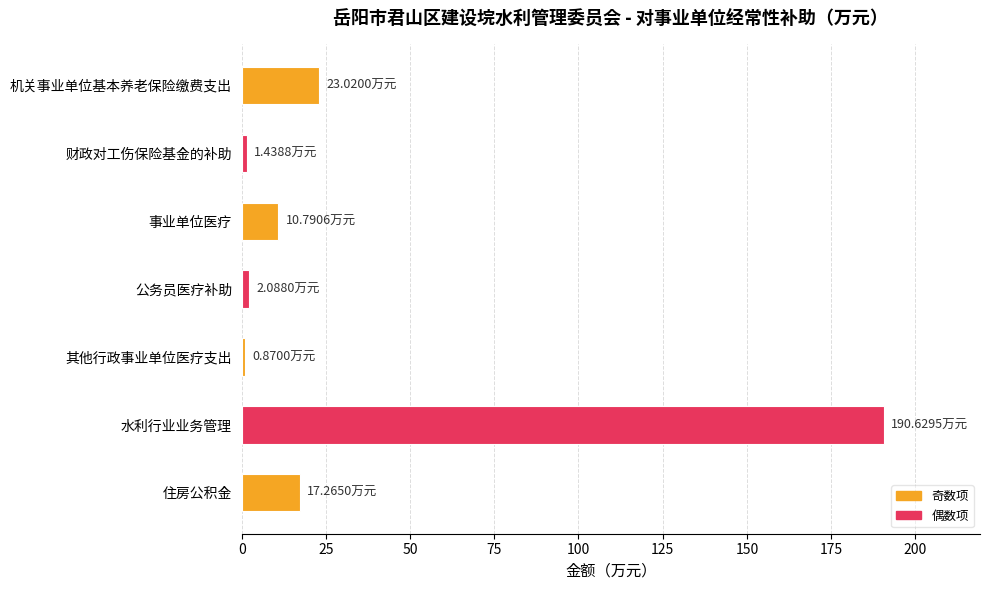

What is the label of the 2nd bar from the top?

财政对工伤保险基金的补助